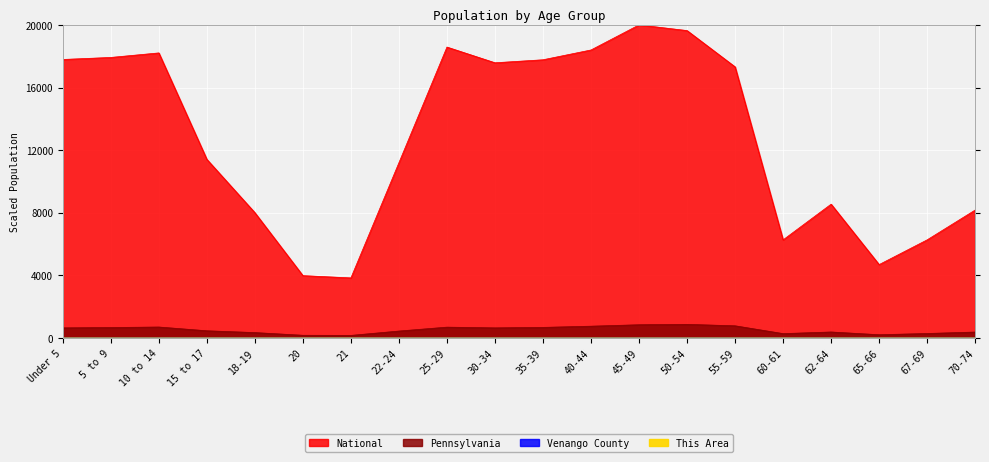

At which label does Pennsylvania reach its peak?

50-54